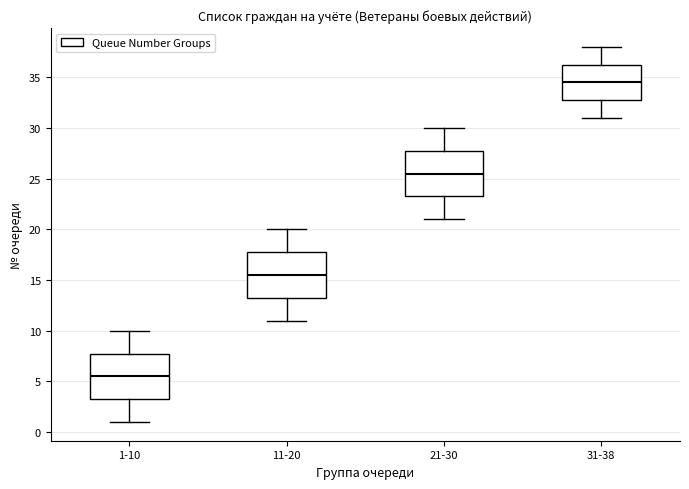

Reading left to right, read every box against the y-axis: the position of its median line, the range the box covers, and the ends of its whiskers. The values are not printed on the chart, so give them approximately, as read against the axis.

1-10: median 5.5, box 3.5 to 8.0, whiskers 1.0 to 10.0
11-20: median 15.5, box 13.5 to 18.0, whiskers 11.0 to 20.0
21-30: median 25.5, box 23.5 to 28.0, whiskers 21.0 to 30.0
31-38: median 34.5, box 33.0 to 36.5, whiskers 31.0 to 38.0